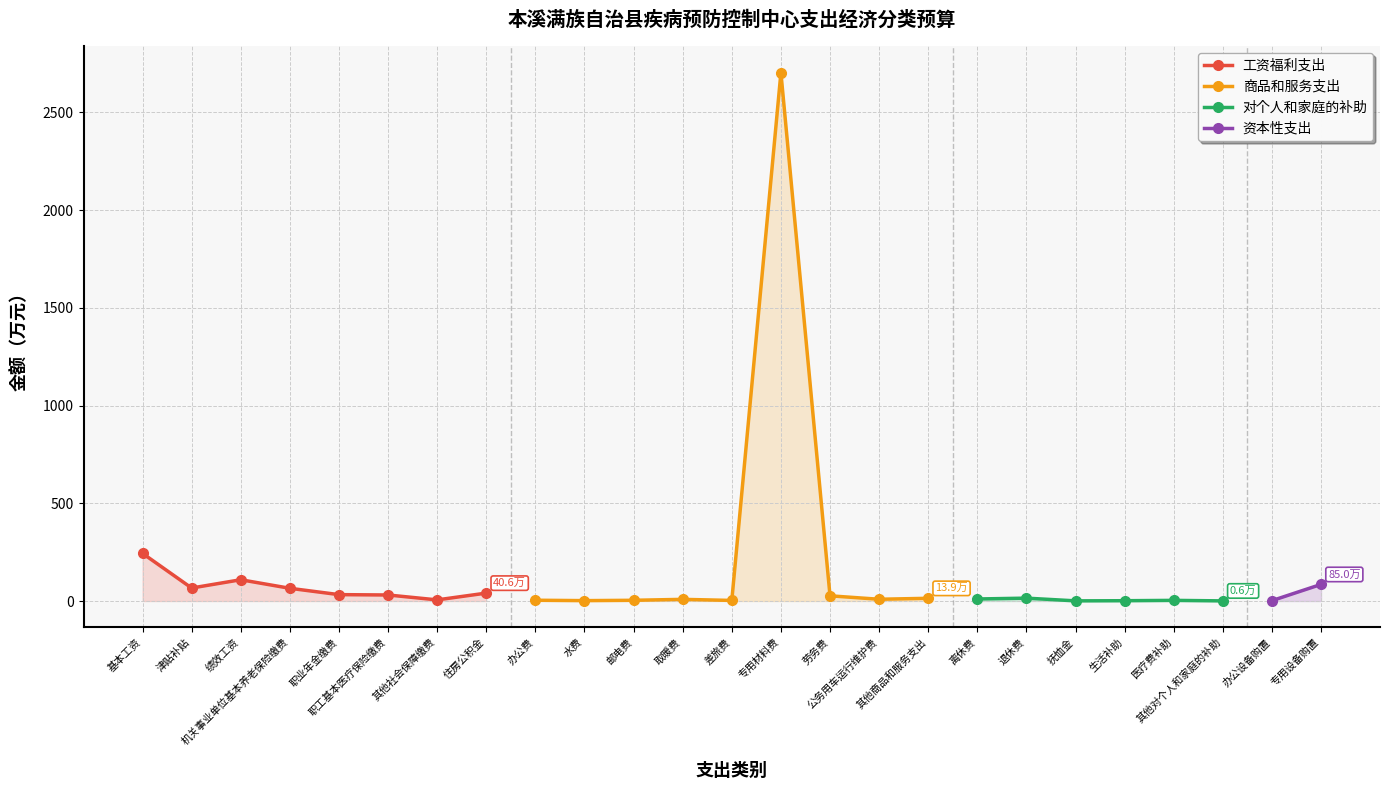

Reading left to right, transcribe all the data shown in this chart.

594.0	2773.7	31.4	87.0